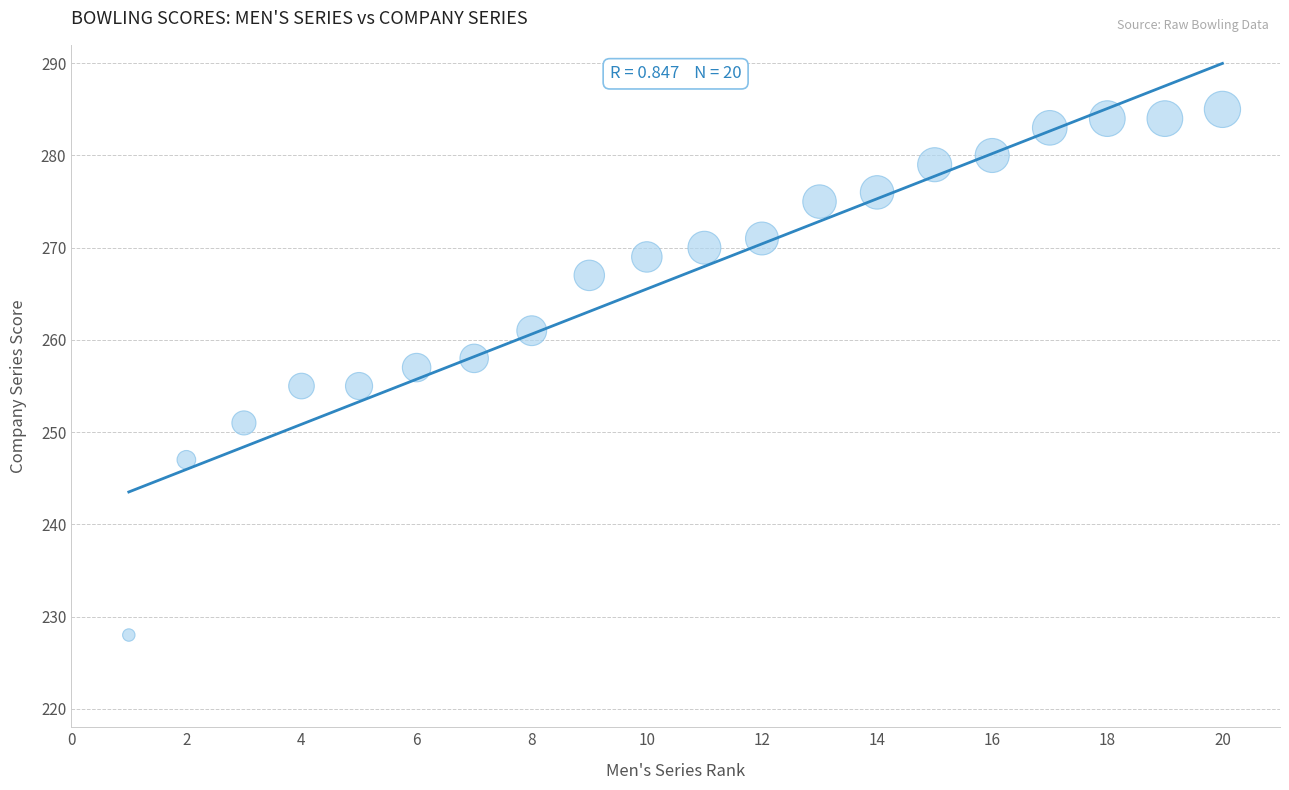

What is the range of X values (max minus min)?

19